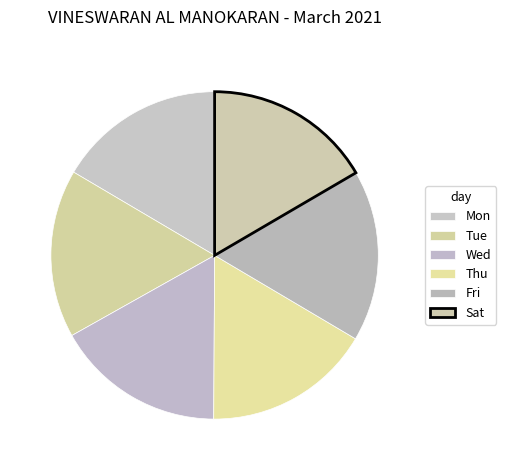

How many segments does this pie chart have?

6